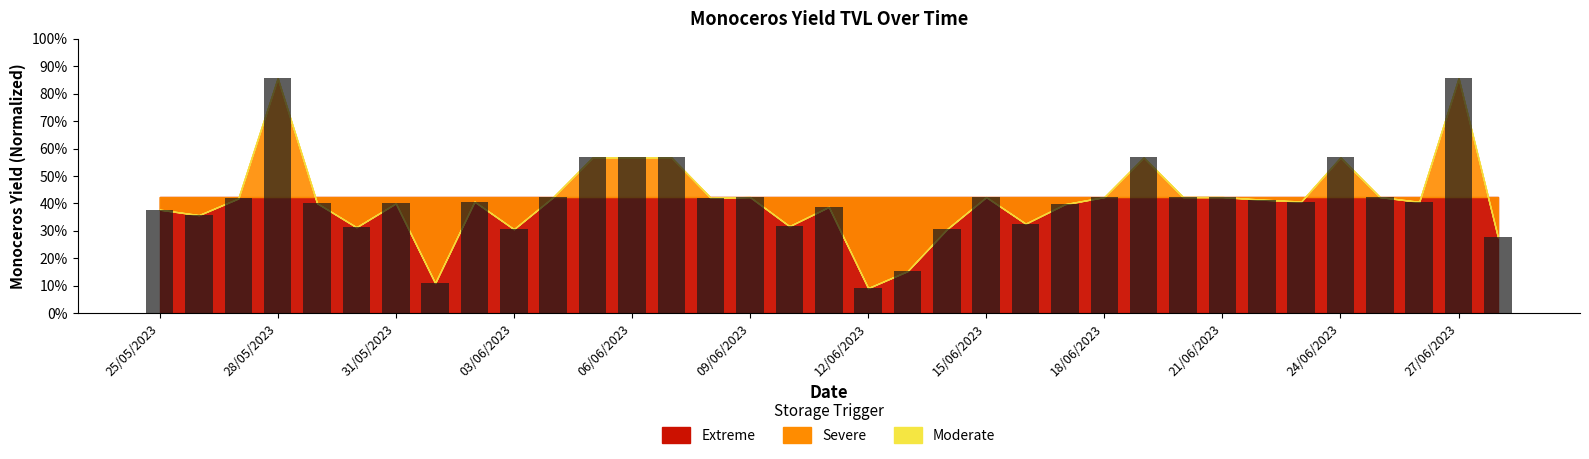

How many bars are there in total?

35